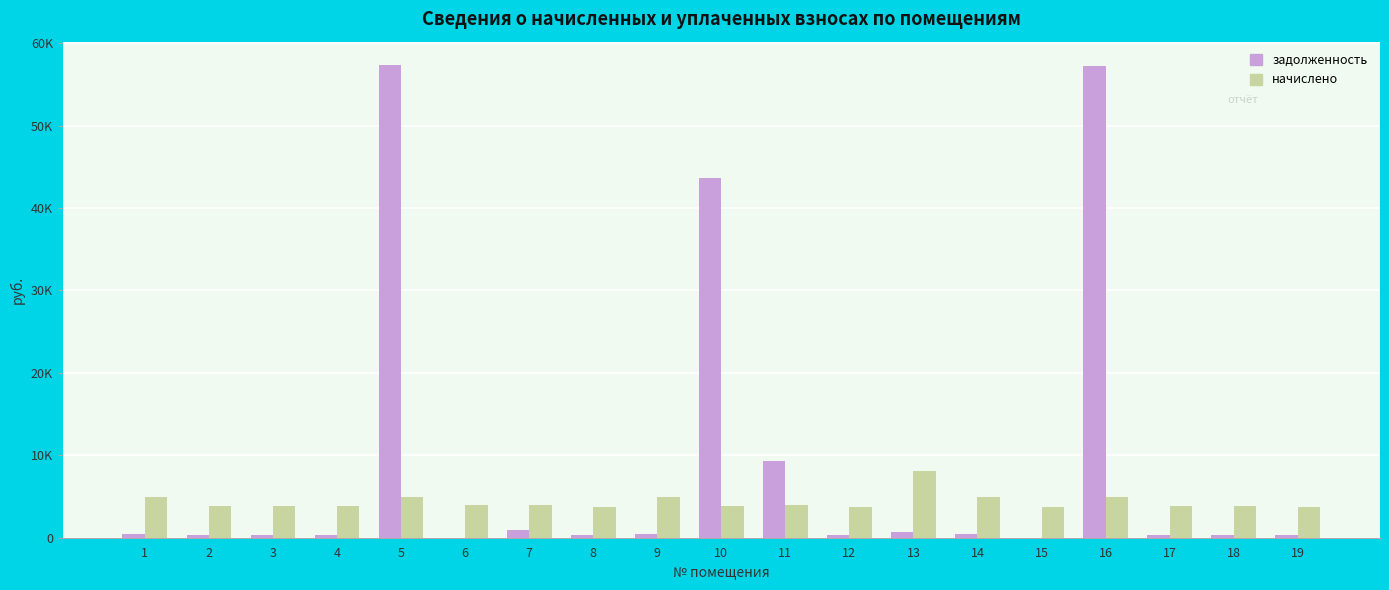

At which category is the sum across all series the highest?

5